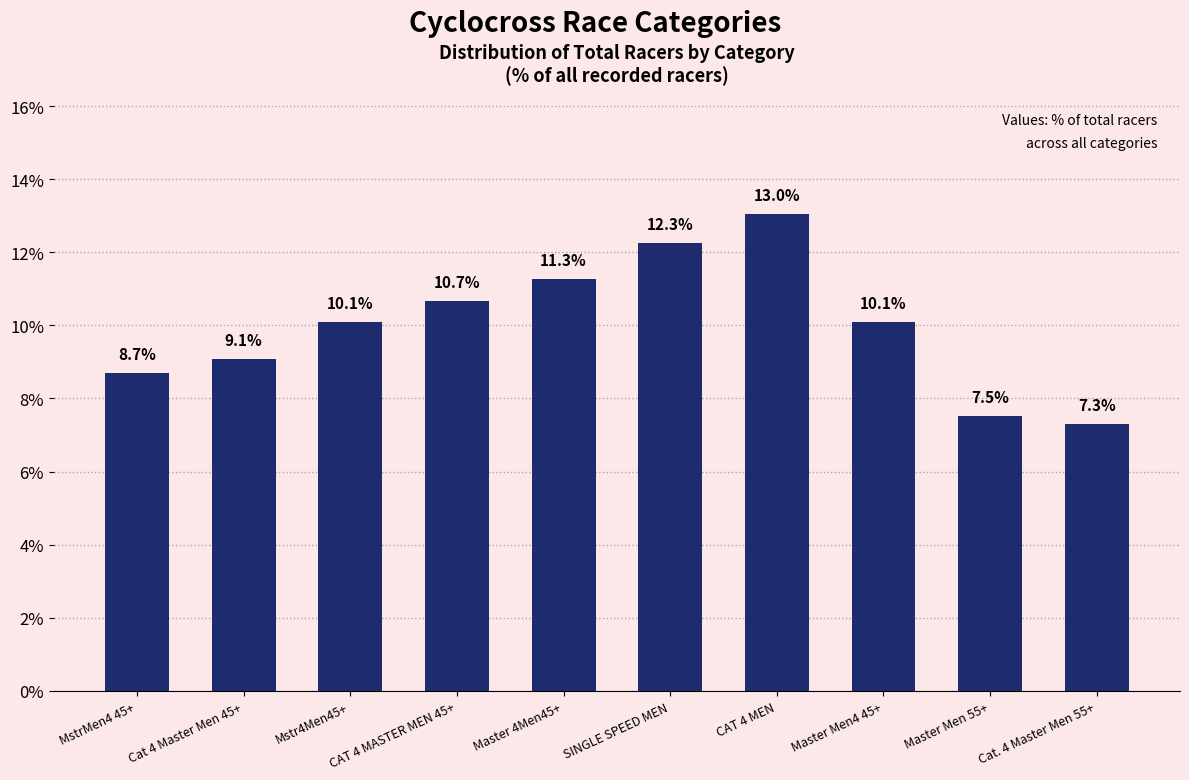

Between CAT 4 MEN and Master Men4 45+, which is larger?

CAT 4 MEN